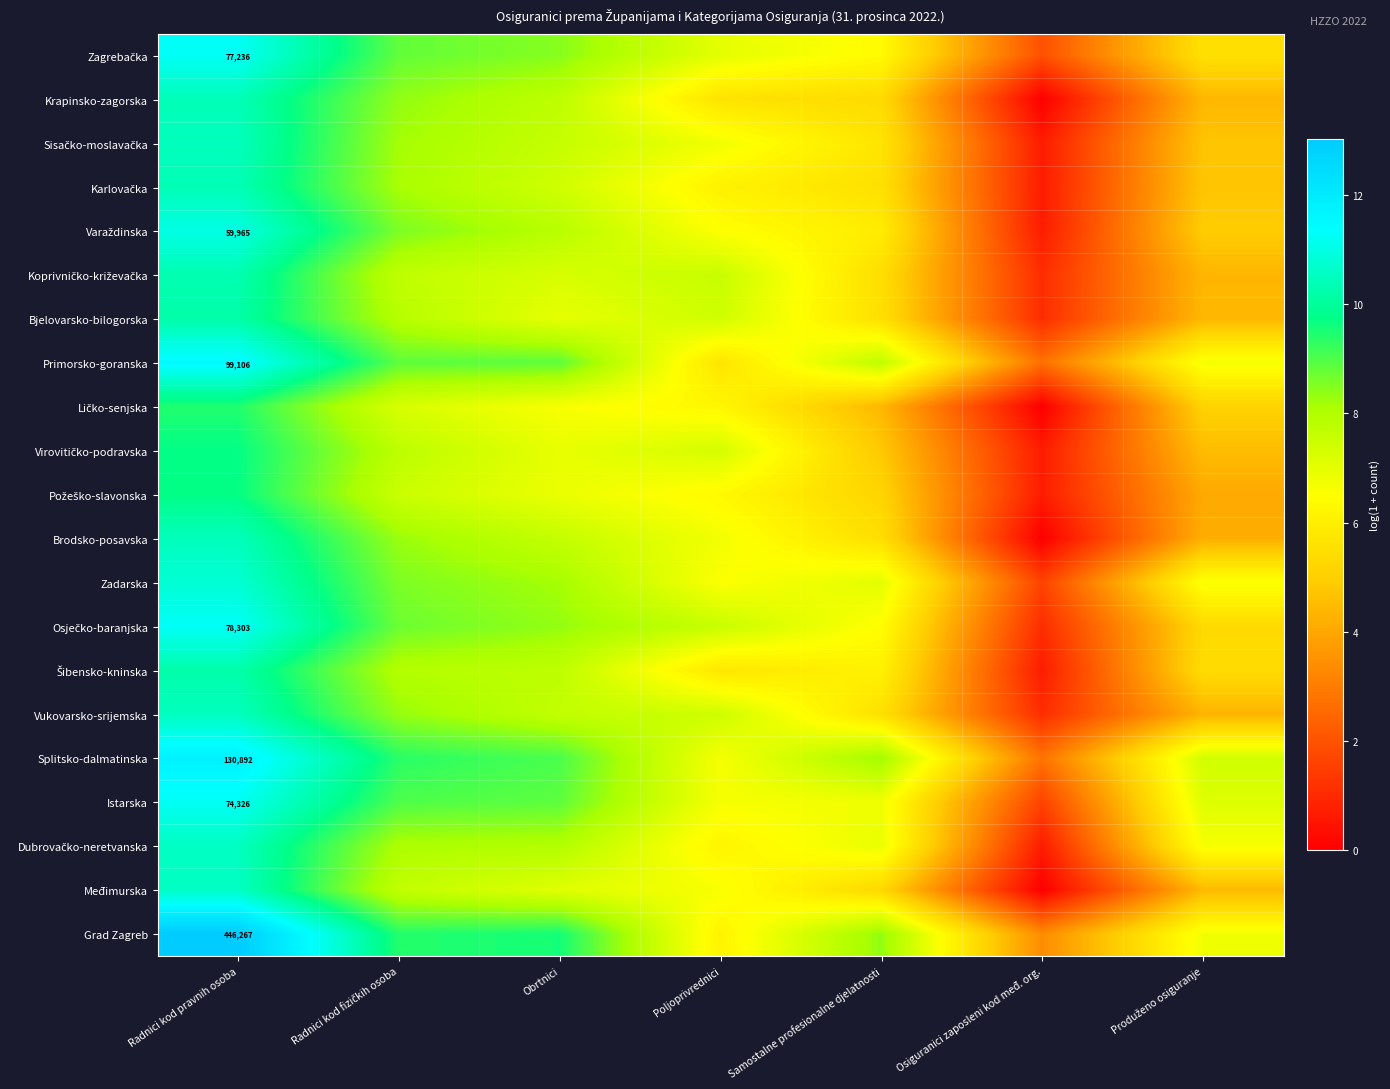

What is the greatest value displayed?

13.0